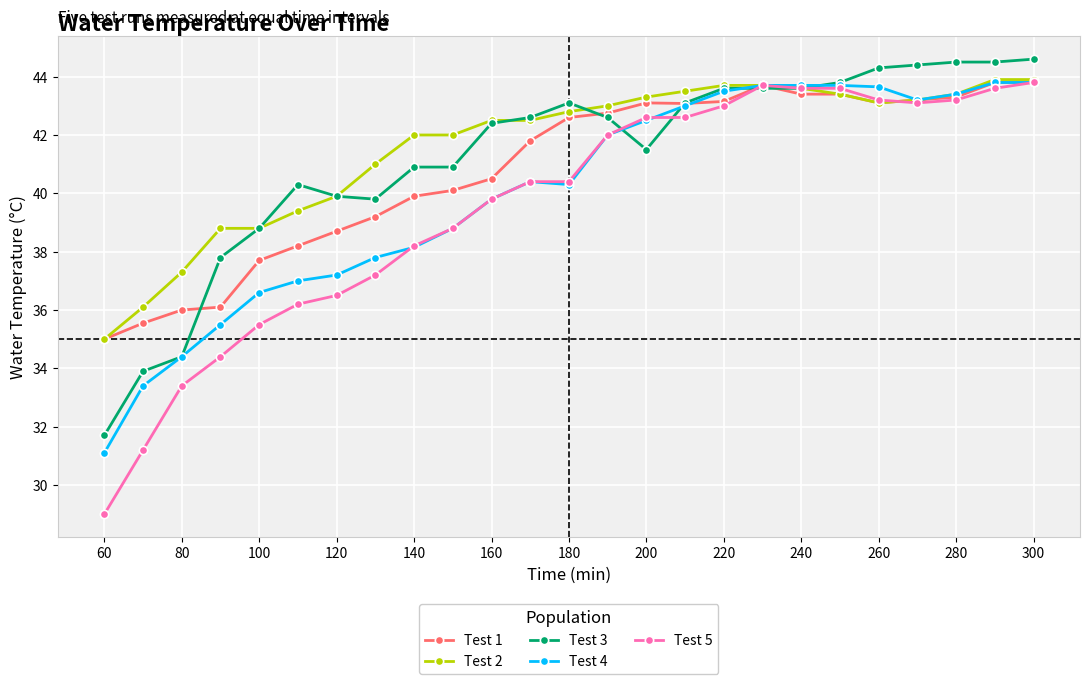

True or false: Test 1 has more than 1 points higher than both neighbors.

True